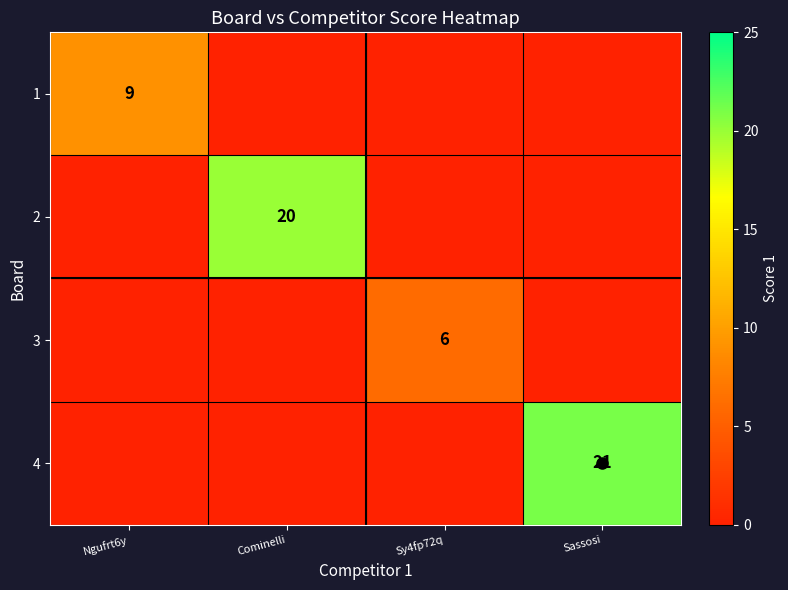

At how many categories does at least one series exceed 16?

2